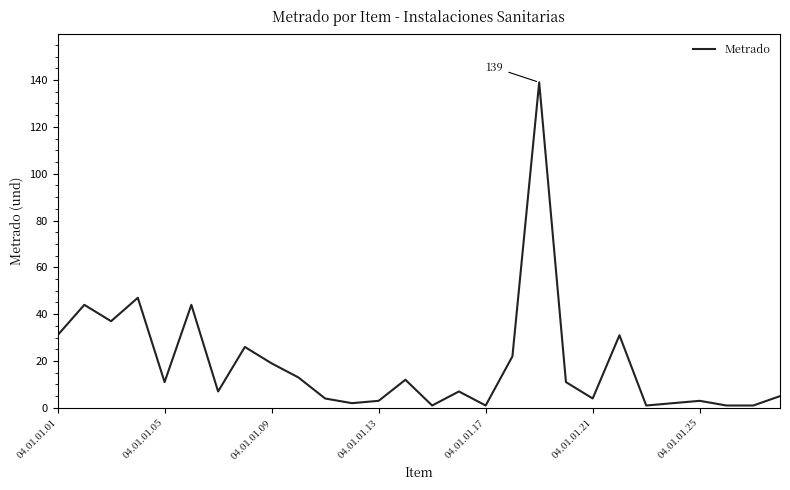

What is the maximum value shown in the chart?

139